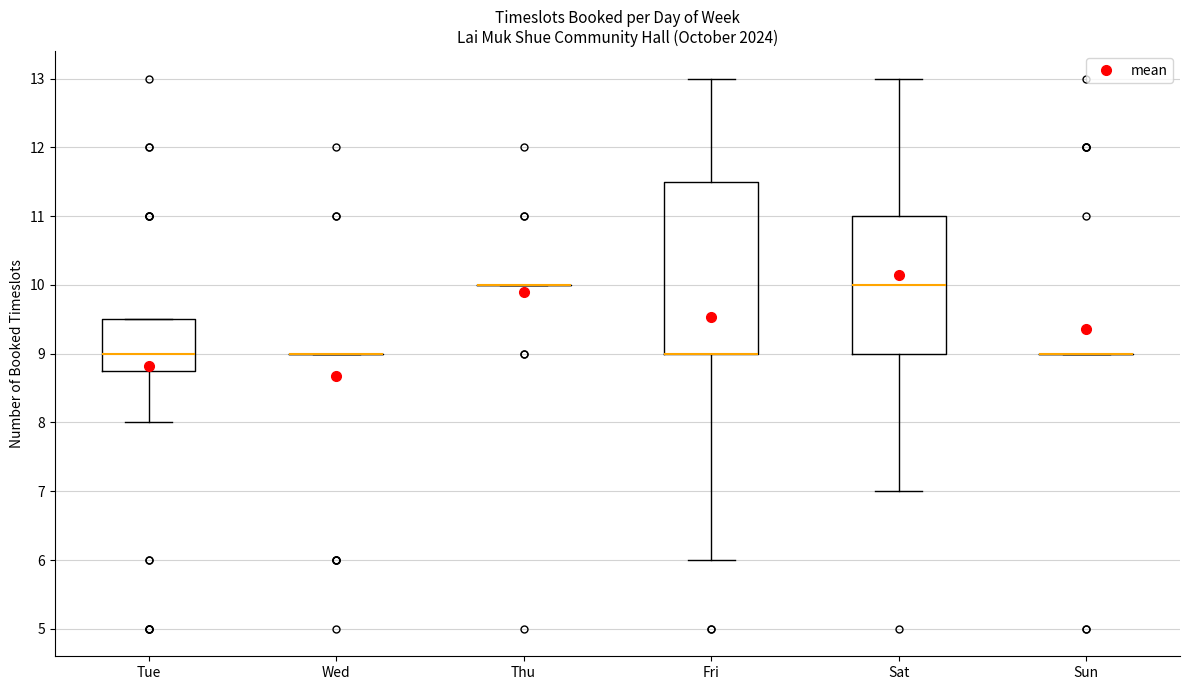

Reading left to right, read every box against the y-axis: the position of its median line, the range the box covers, and the ends of its whiskers. The values are not printed on the chart, so give them approximately, as read against the axis.

Tue: median 9.0, box 8.8 to 9.5, whiskers 8.0 to 9.5
Wed: box collapsed to a line at 9.0, whiskers 9.0 to 9.0
Thu: box collapsed to a line at 10.0, whiskers 10.0 to 10.0
Fri: median 9.0 (drawn on the box's lower edge), box 9.0 to 11.5, whiskers 6.0 to 13.0
Sat: median 10.0, box 9.0 to 11.0, whiskers 7.0 to 13.0
Sun: box collapsed to a line at 9.0, whiskers 9.0 to 9.0